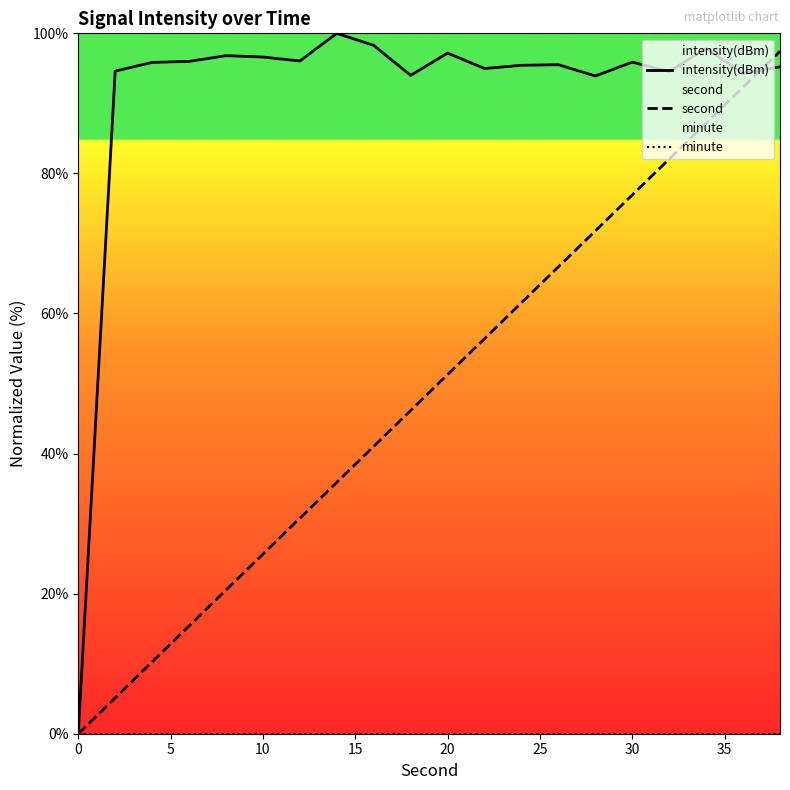

Reading right to left, what are all the values shown in this chart?

intensity(dBm): 95.2	94.3	97.8	94.5	95.9	93.9	95.5	95.4	95.0	97.2	94.0	98.3	100.0	96.1	96.6	96.8	96.0	95.8	94.6	0.0
second: 97.4	92.3	87.2	82.1	76.9	71.8	66.7	61.5	56.4	51.3	46.2	41.0	35.9	30.8	25.6	20.5	15.4	10.3	5.1	0.0
minute: 0.0	0.0	0.0	0.0	0.0	0.0	0.0	0.0	0.0	0.0	0.0	0.0	0.0	0.0	0.0	0.0	0.0	0.0	0.0	0.0